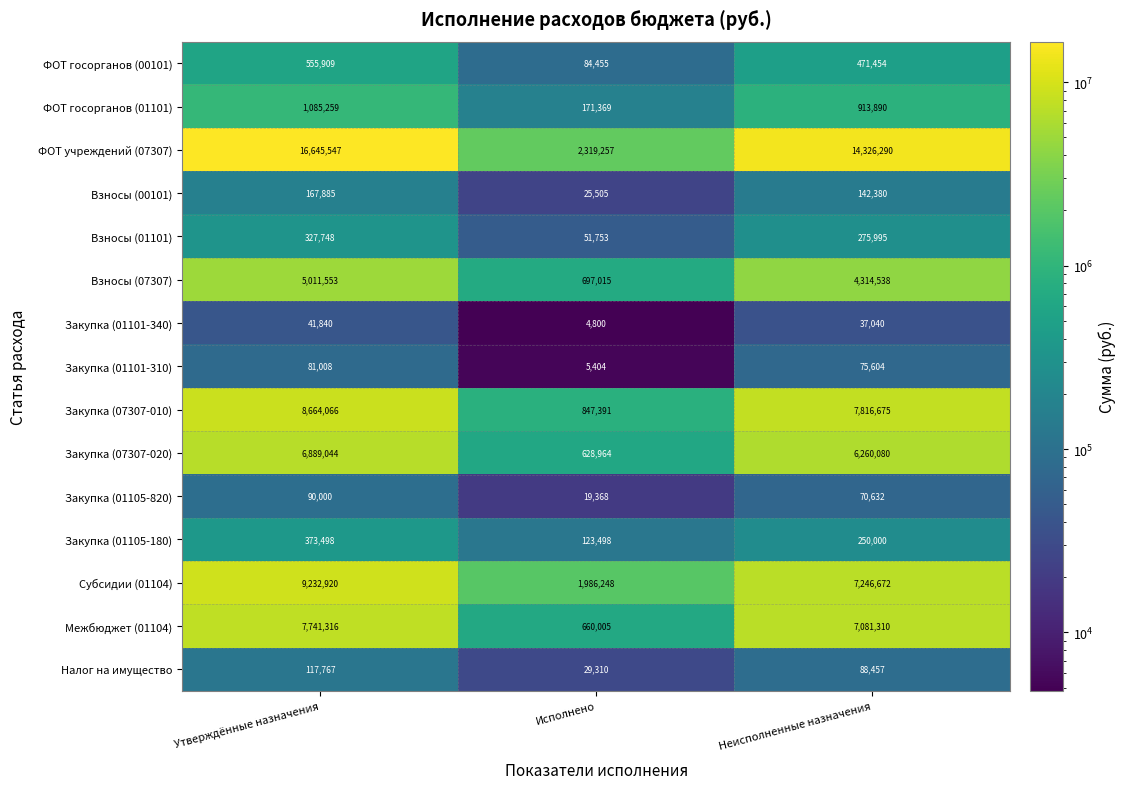

At which label does Закупка (01101-310) first exceed 75604?

Утверждённые назначения